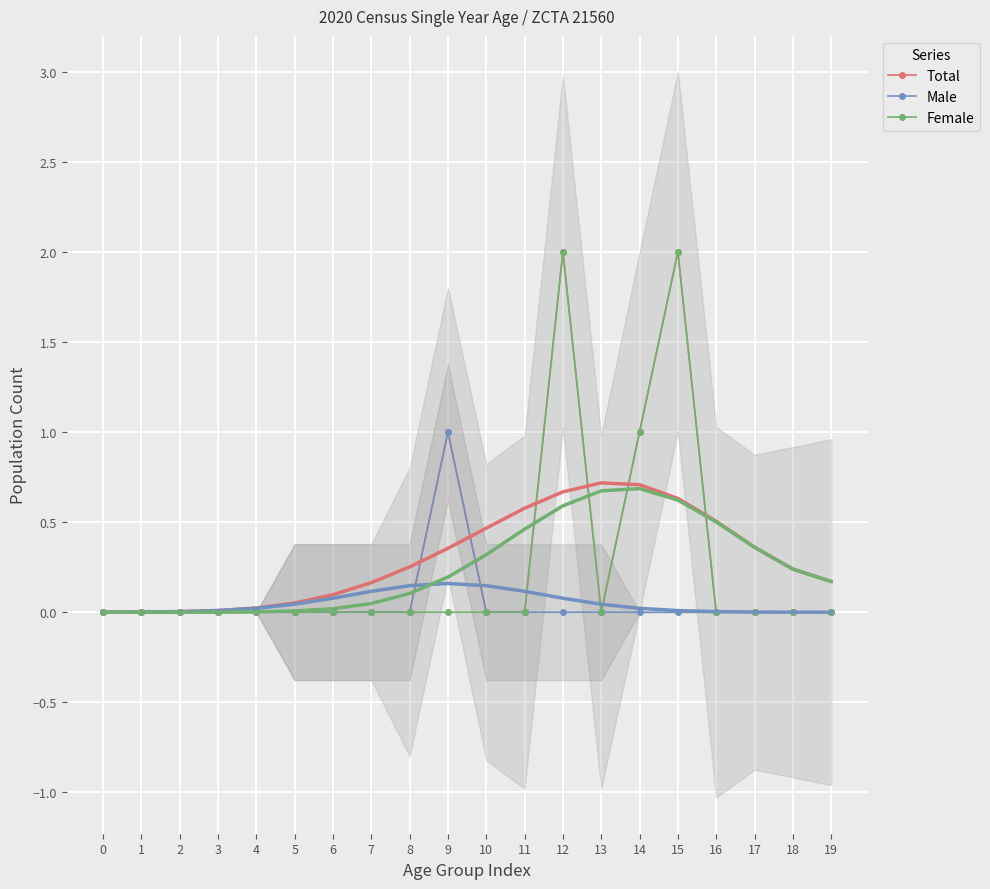

At how many categories does at least one series exceed 1?

2